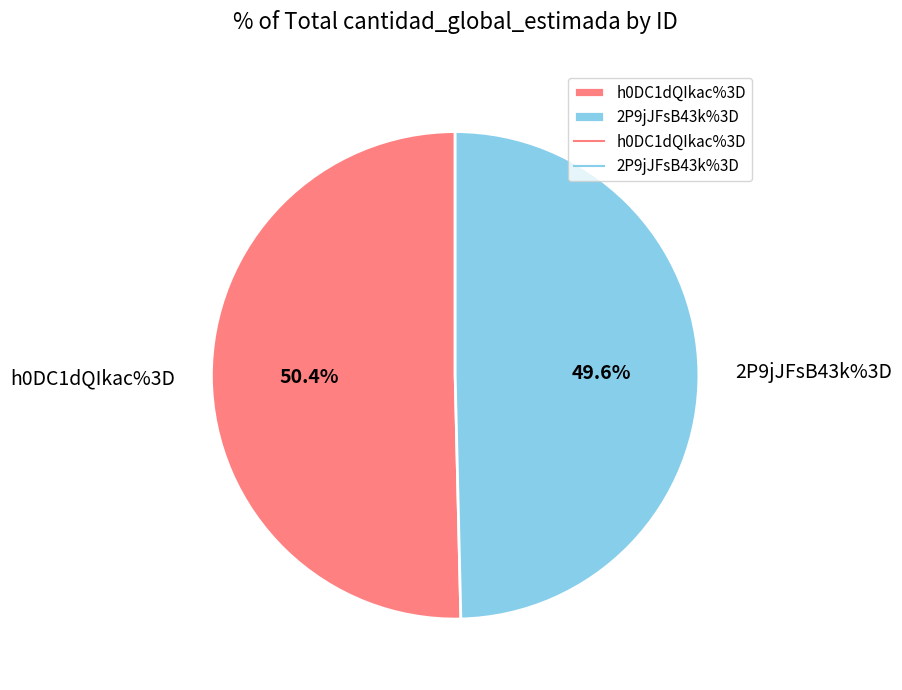

Is it true that h0DC1dQIkac%3D is 36% of the pie?

False